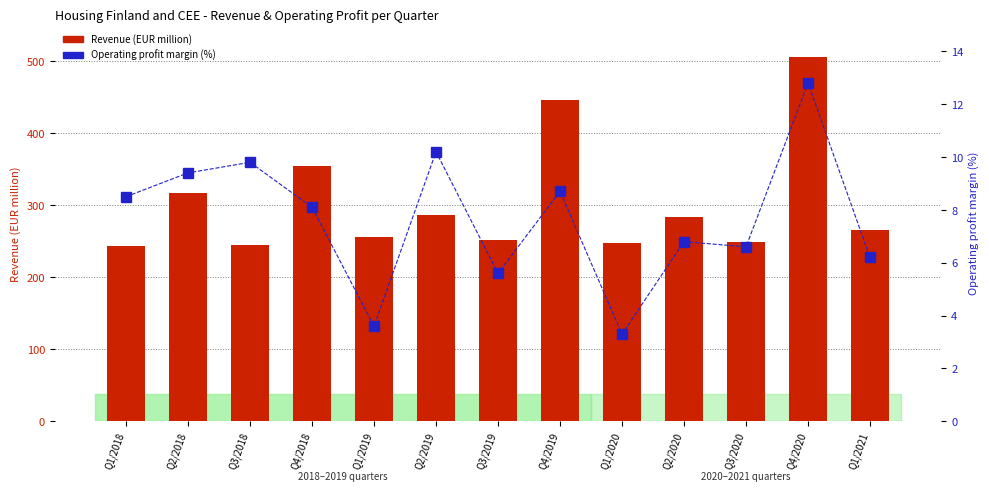

What is the average value of the Revenue (EUR million) series?

303.8